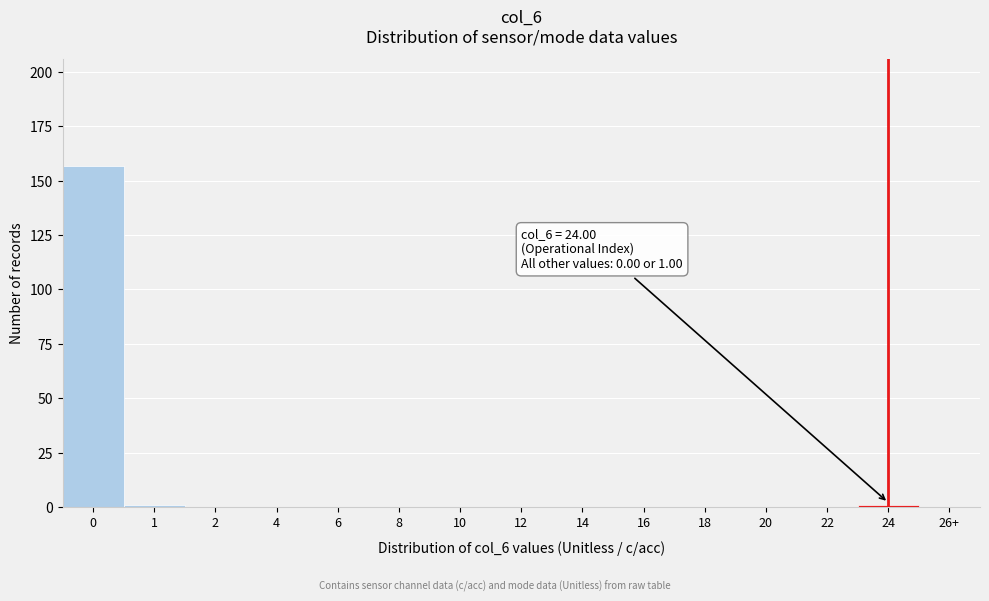

Reading left to right, what are all the values shown in this chart?

0=157	1=1	2=0	4=0	6=0	8=0	10=0	12=0	14=0	16=0	18=0	20=0	22=0	24=1	26+=0